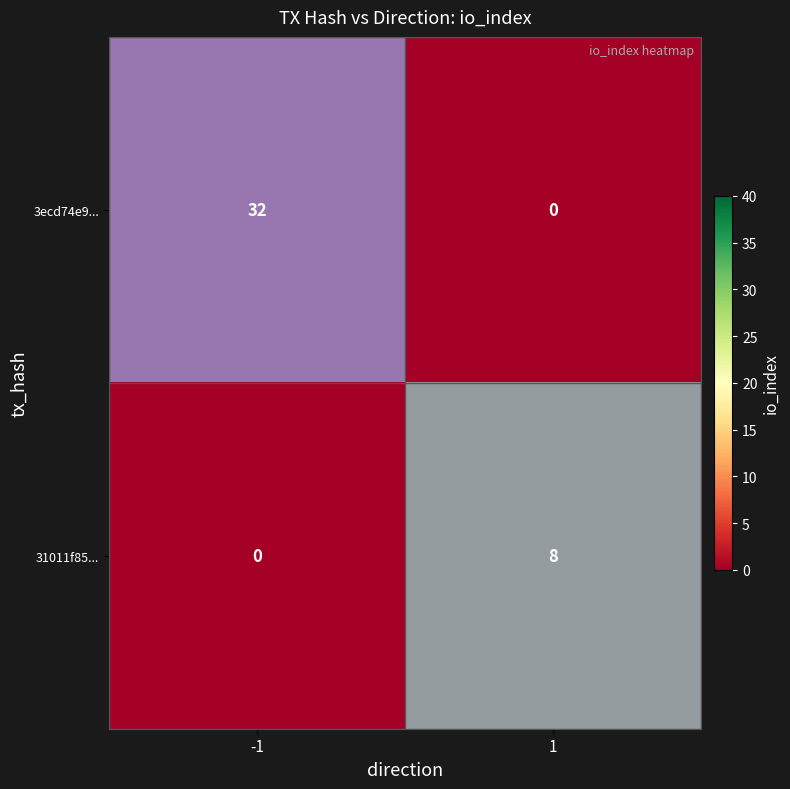

What is the difference between the 3ecd74e9... values at -1 and 1?

32